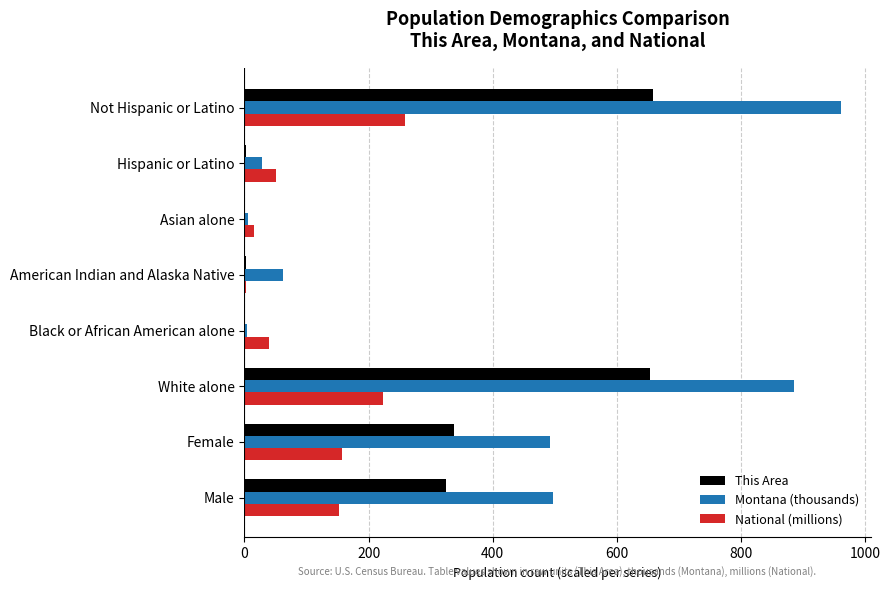

What is the sum of all Montana (thousands) values?

2936.6